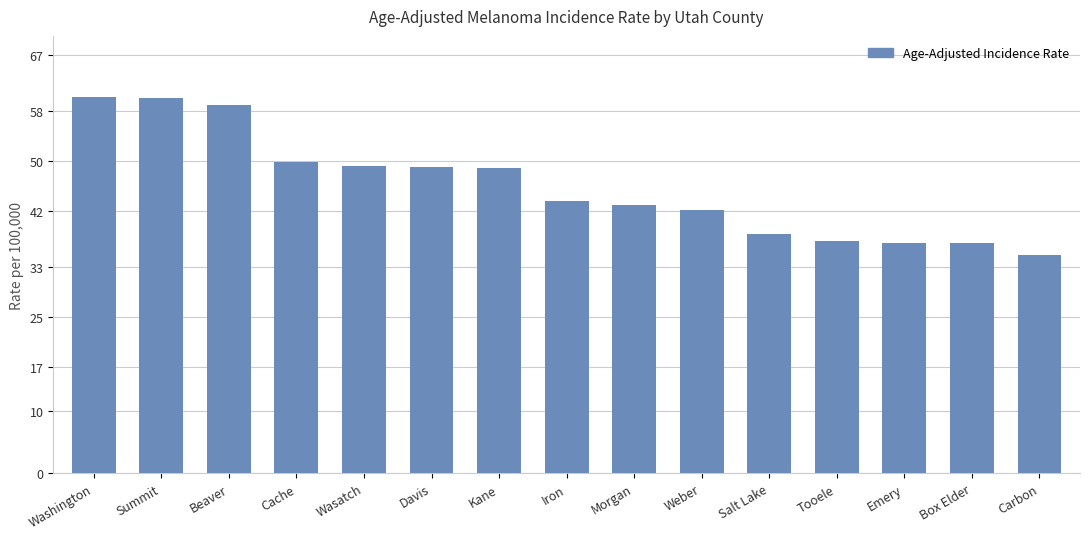

What is the ratio of the value at Emery to the value at Washington?

0.6